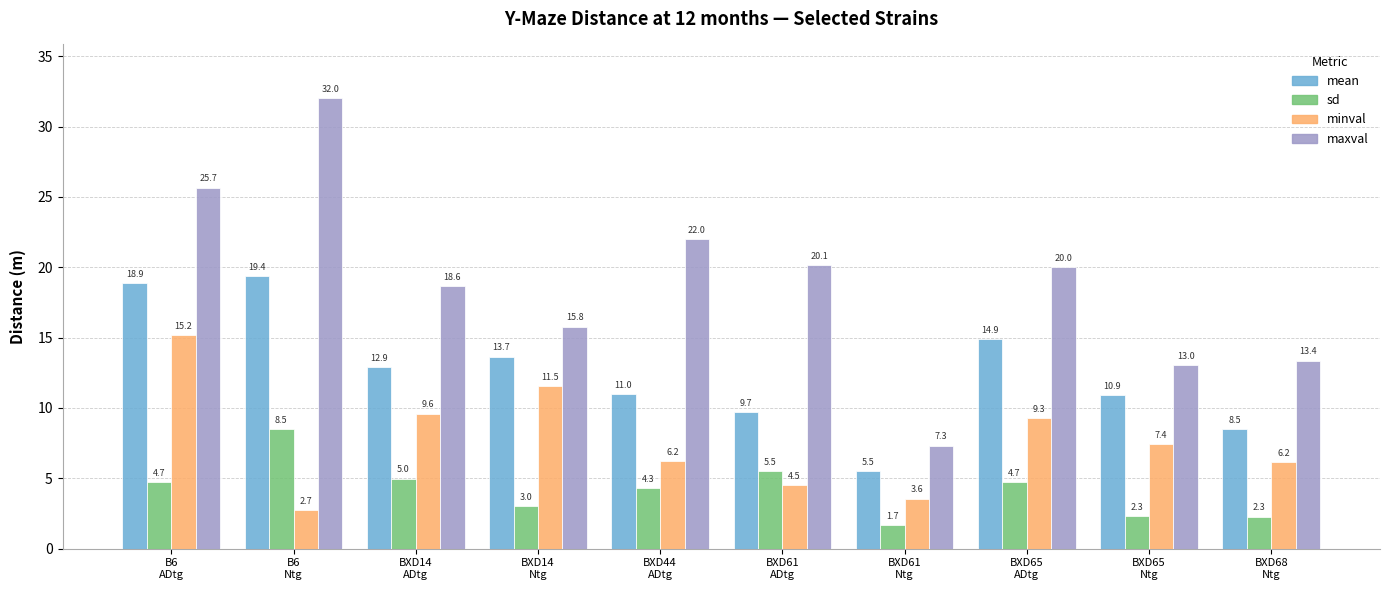

What is the minimum value for maxval?

7.3